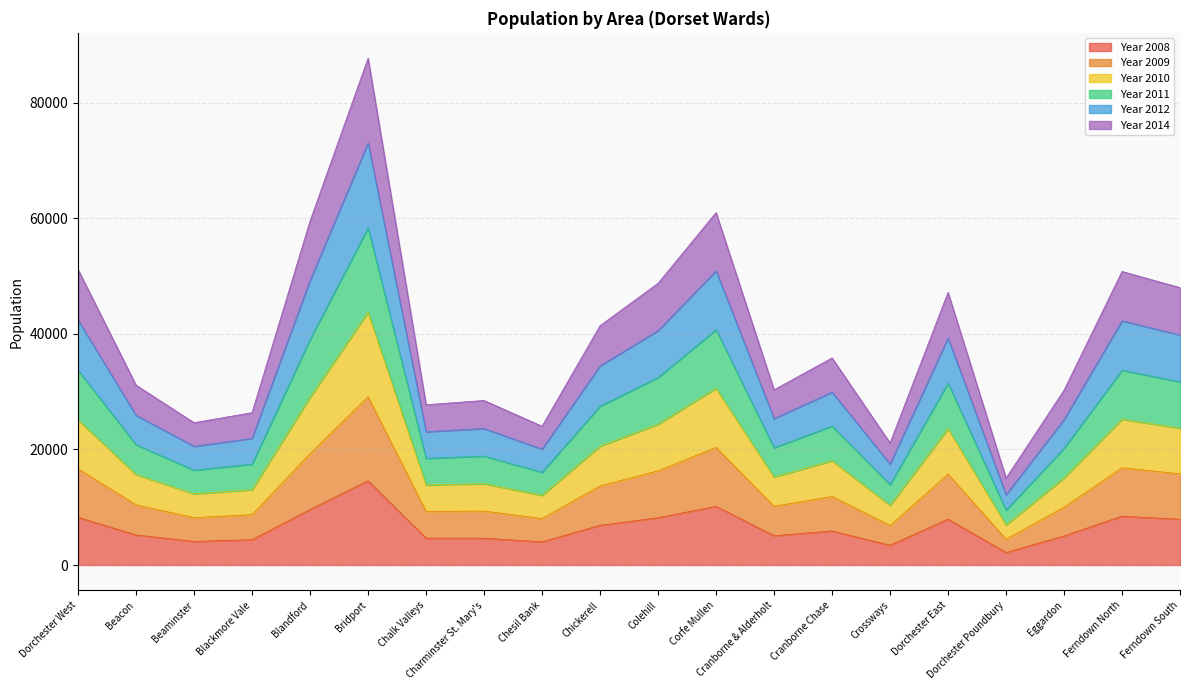

True or false: Year 2014 and Year 2008 intersect in this chart.

False